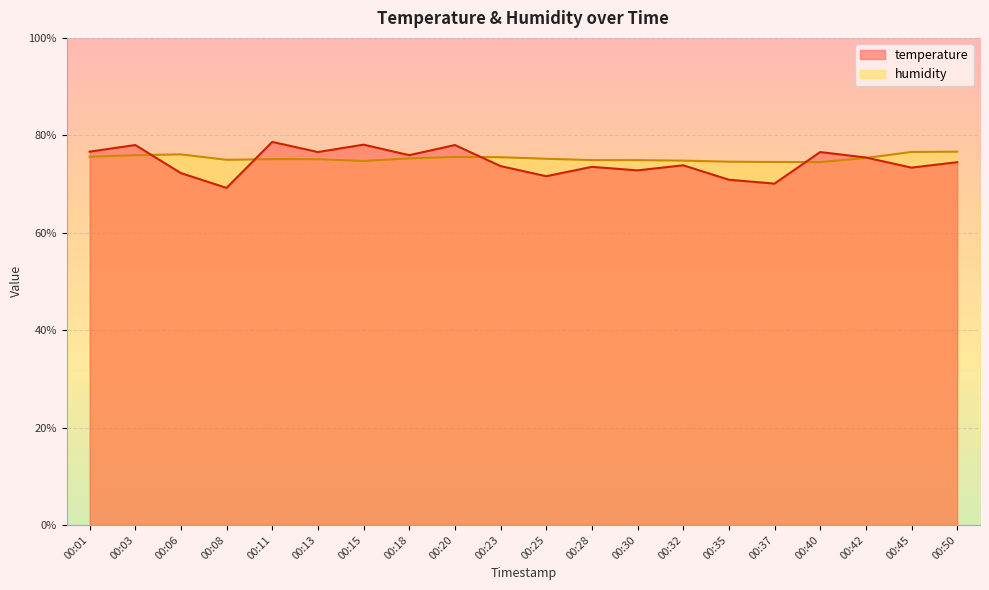

Does the chart display data point markers on the line(s)?

No